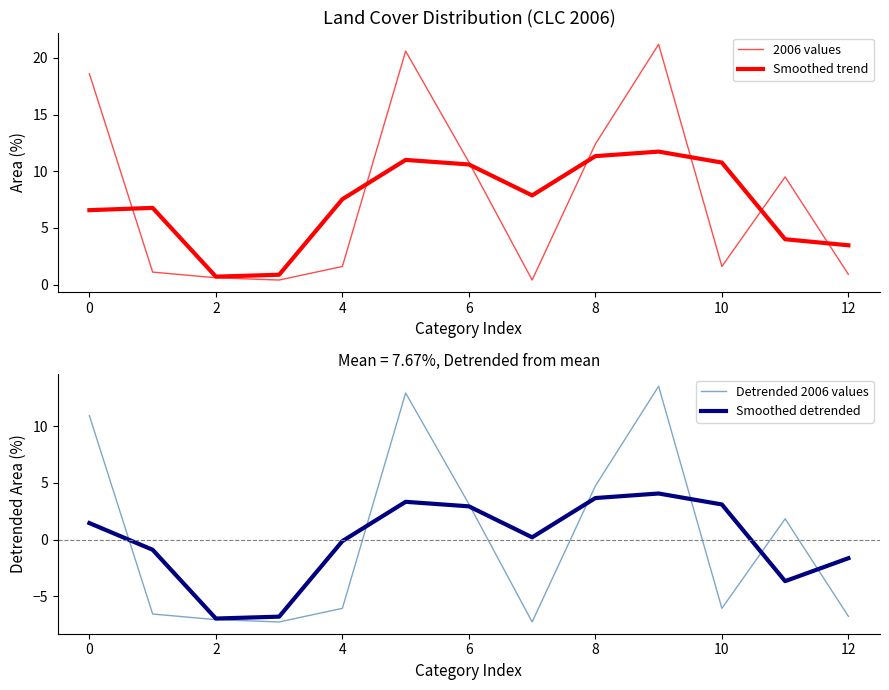

True or false: Smoothed detrended and Smoothed trend cross at least once.

False